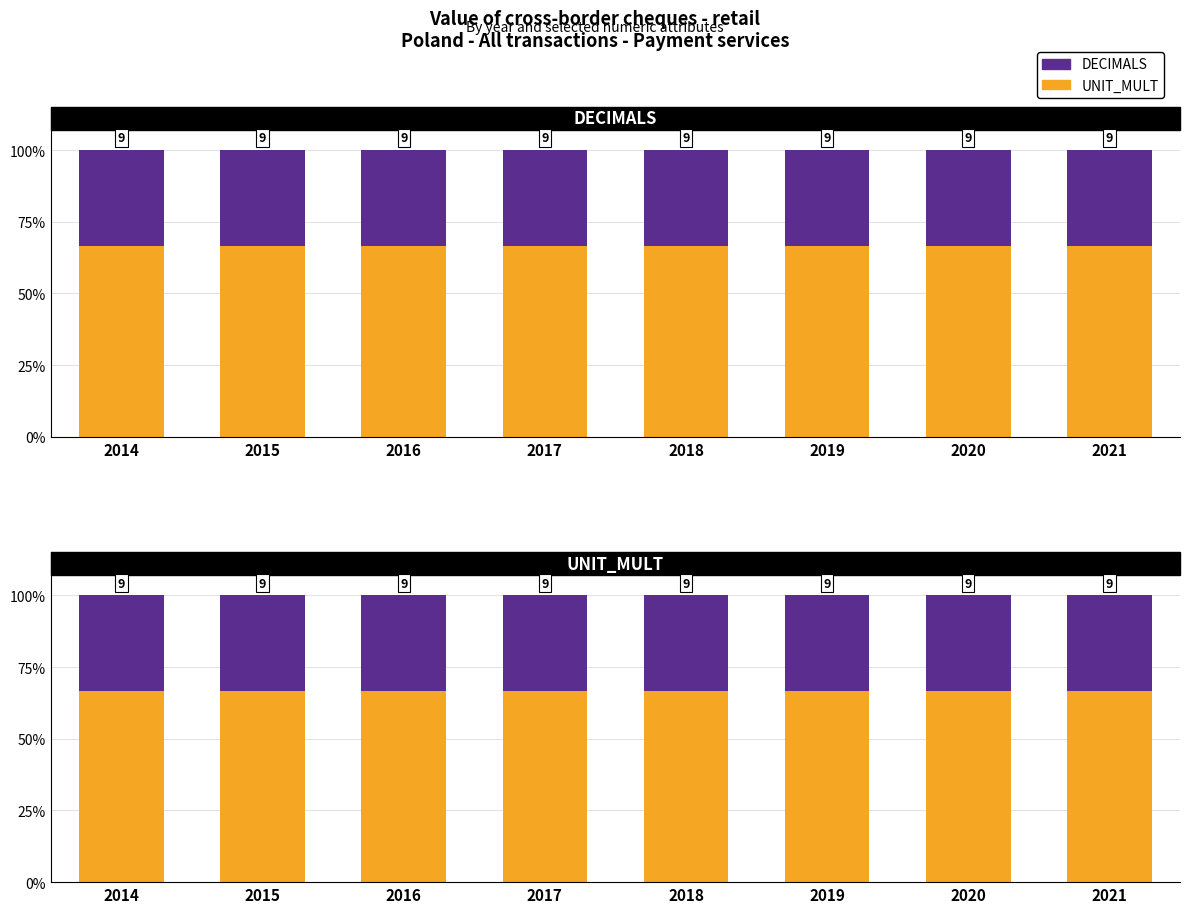

The value of DECIMALS at 2015 is 7.0. True or false?

False